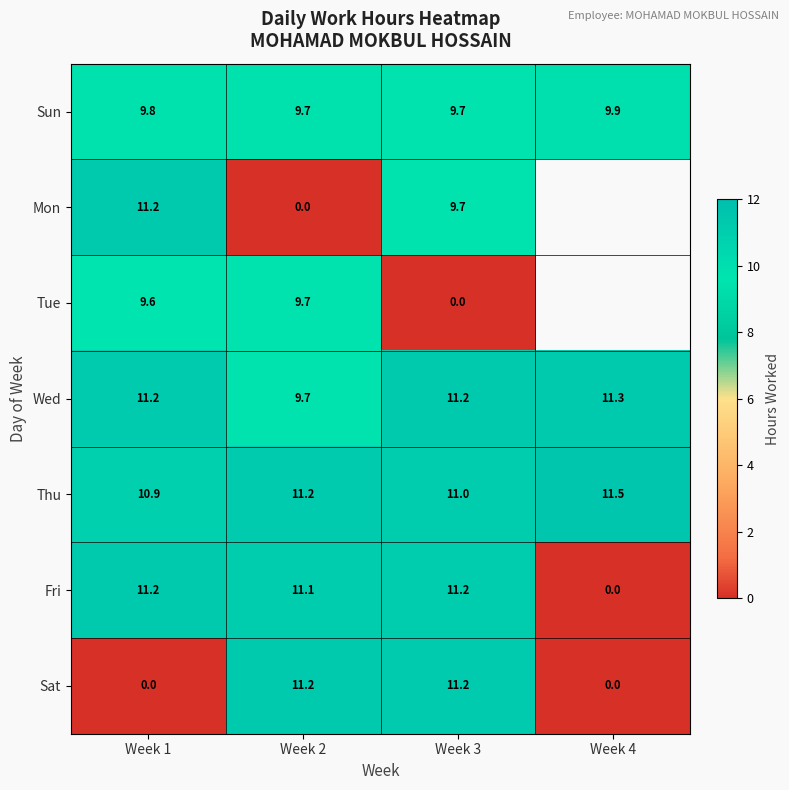

Where does the Mon series first go above 11?

Week 1